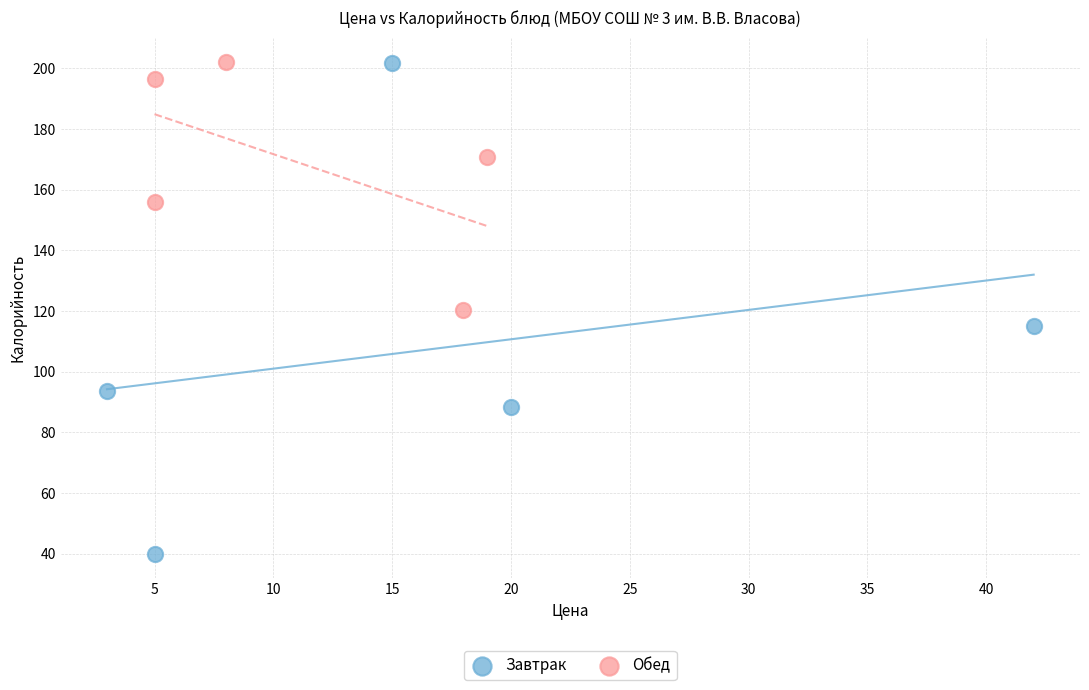

Which series reaches the minimum Y coordinate?

Завтрак